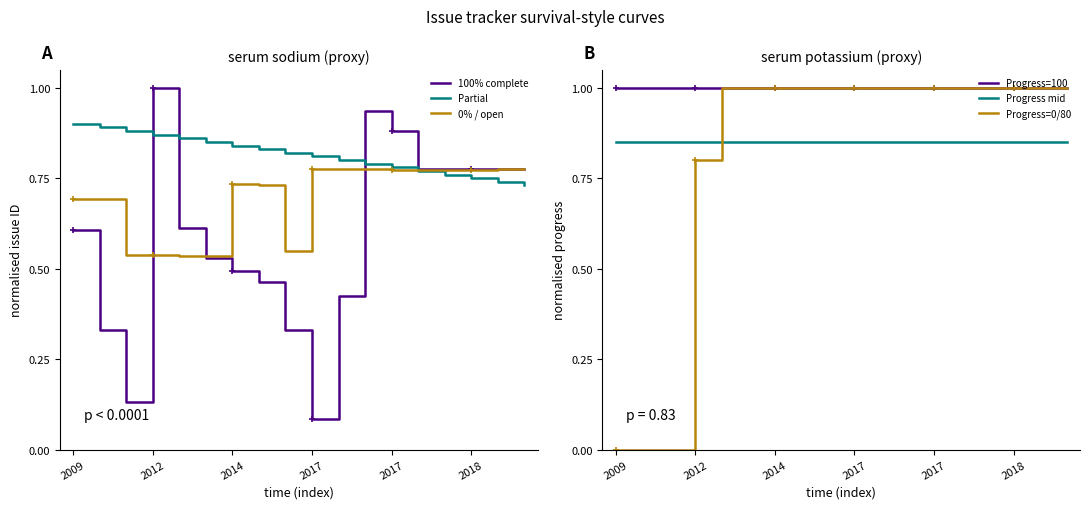

Between 2014 and 7, which series saw the biggest shift?

Progress=0/80